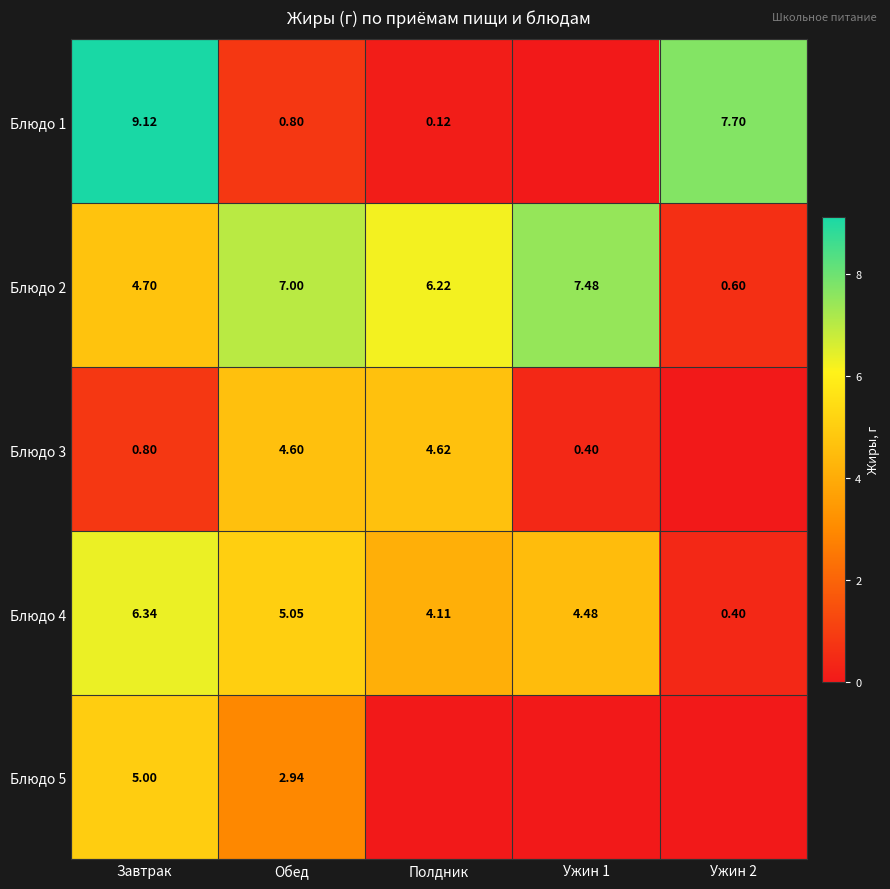

What is the total value across all series at Завтрак?

26.0